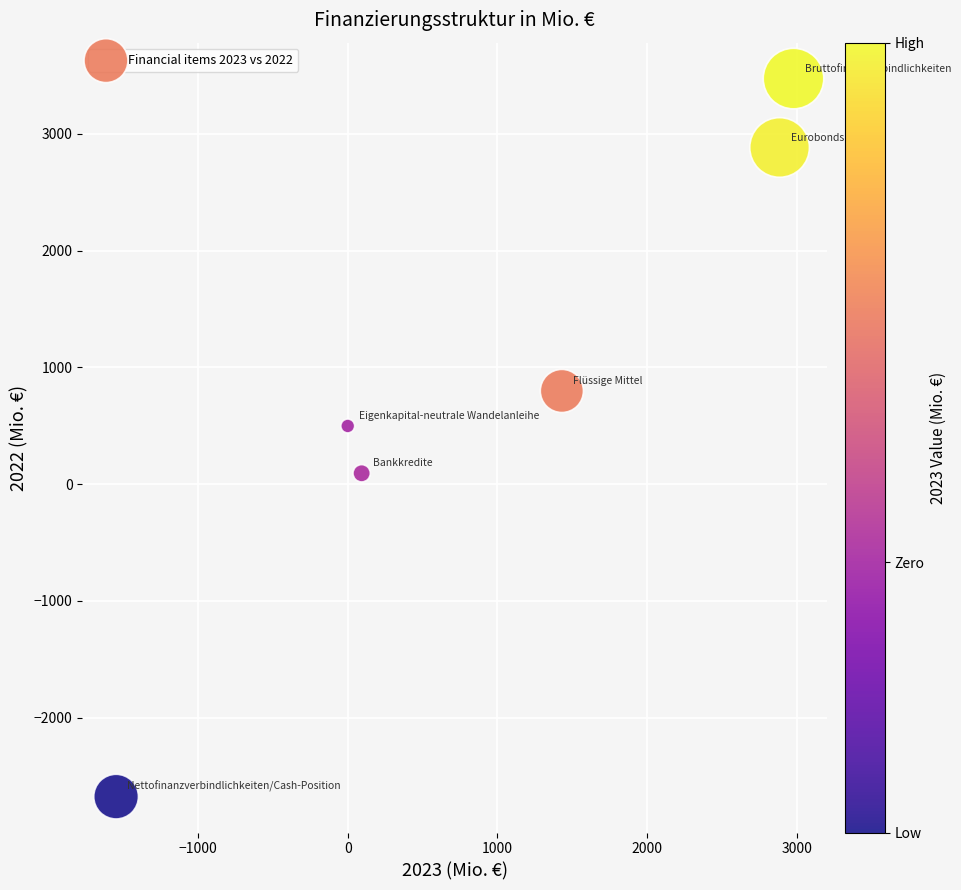

What Y value in the scatter plot is closest to 398?

498